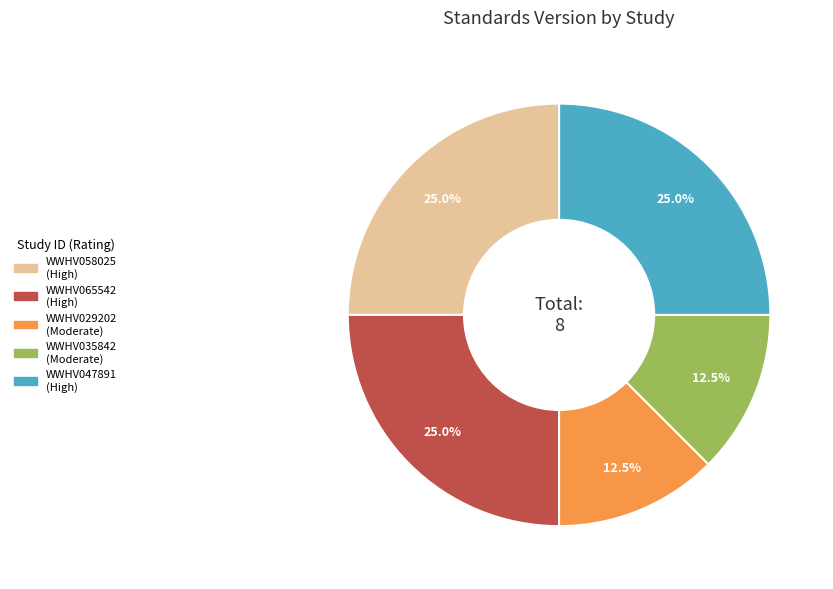

Count the number of slices in the pie.

5